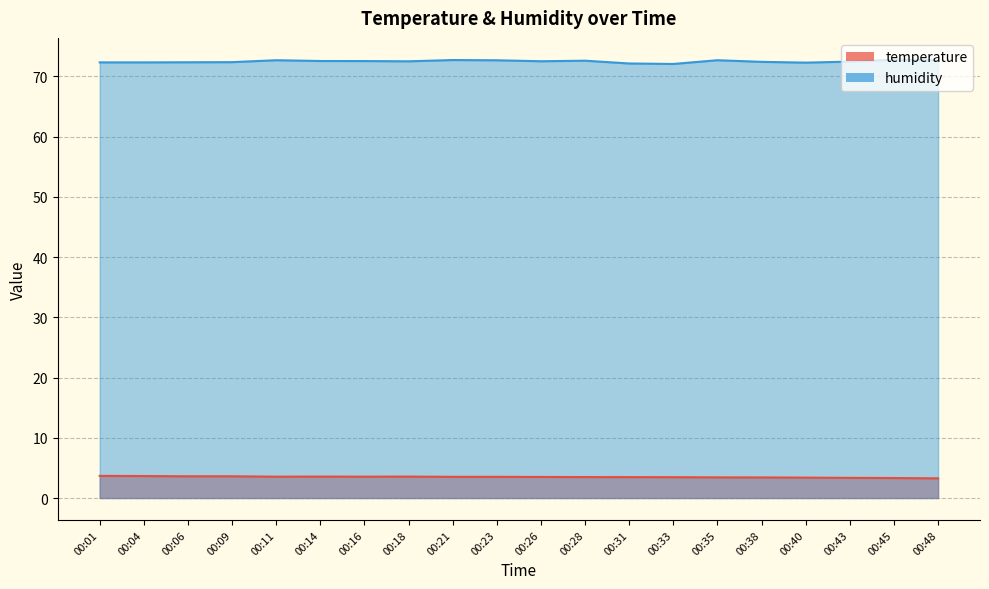

True or false: humidity and temperature intersect in this chart.

False